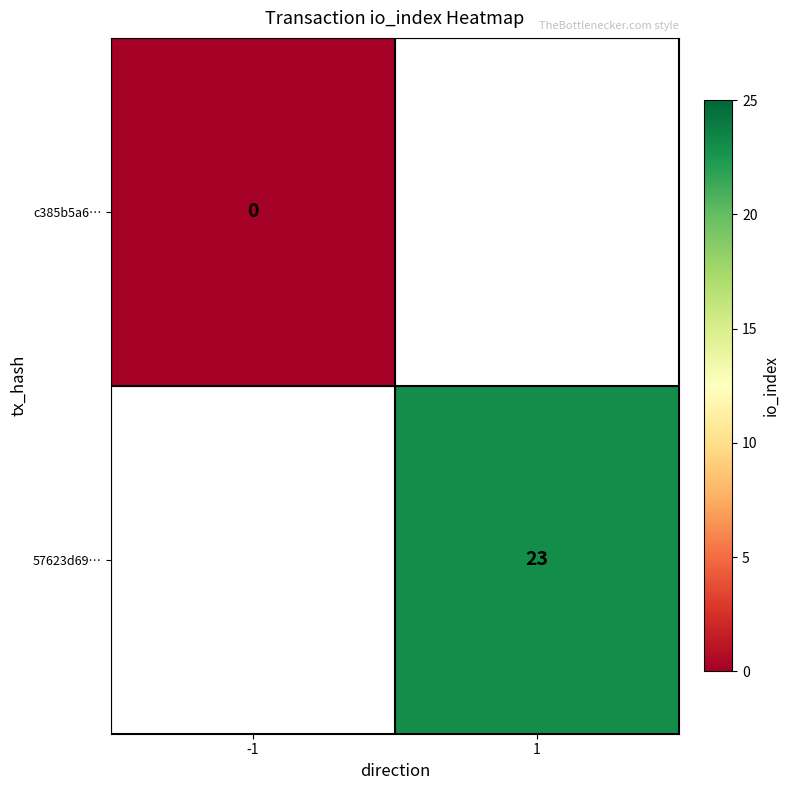

Is it true that 57623d69… equals 9 at 1?

False